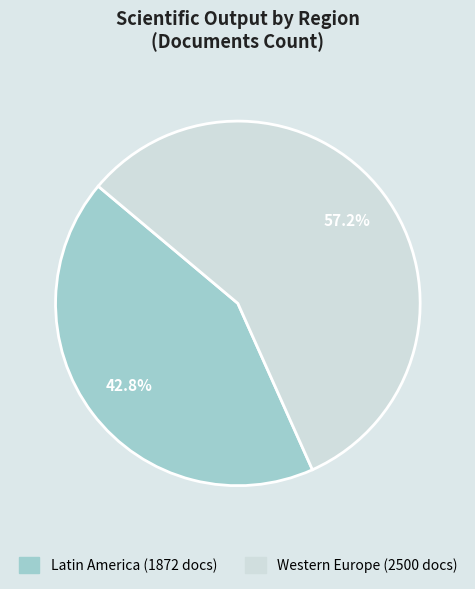

How many slices are in this pie chart?

2